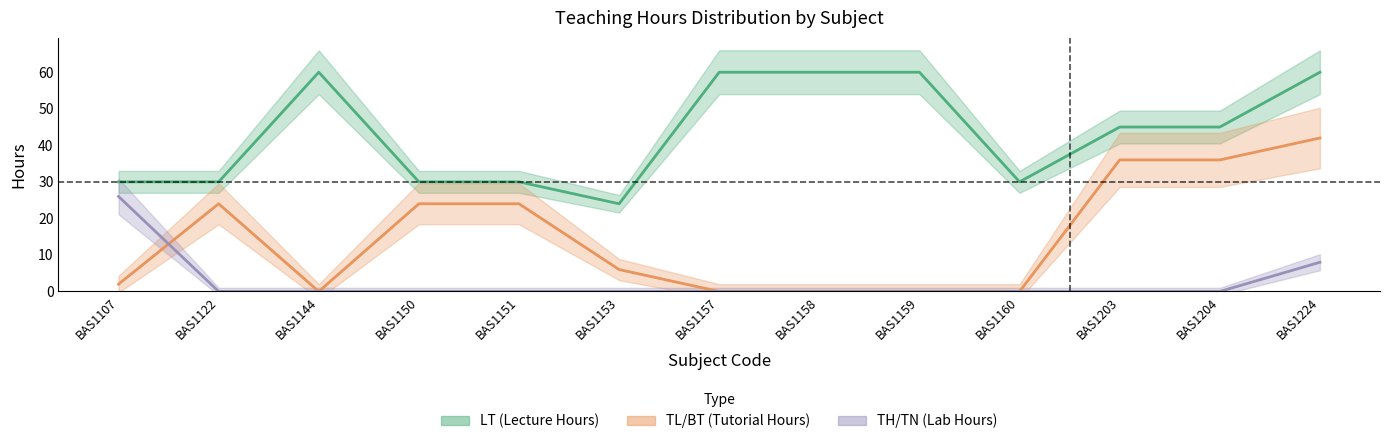

The TH_TN series shows -15 at BAS1160. True or false?

False